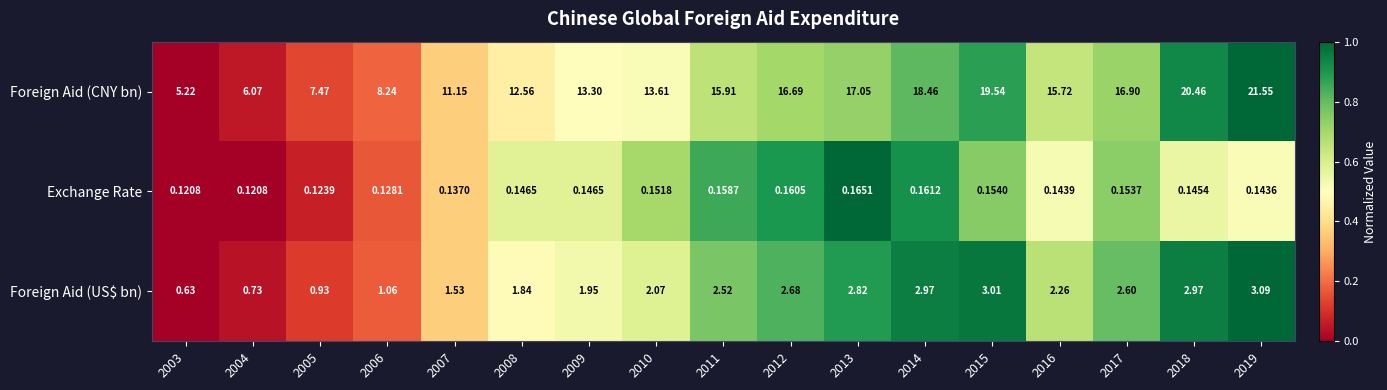

What is the spread (max minus min) of values at 2011?

15.8